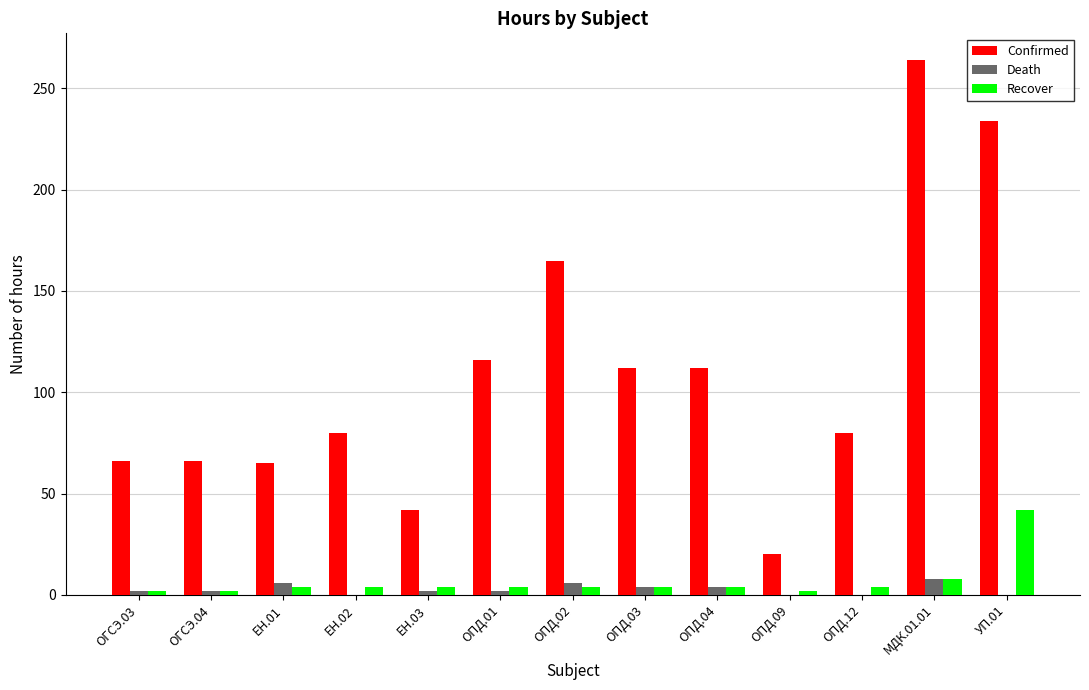

The value of Death at ЕН.03 is 2. True or false?

True